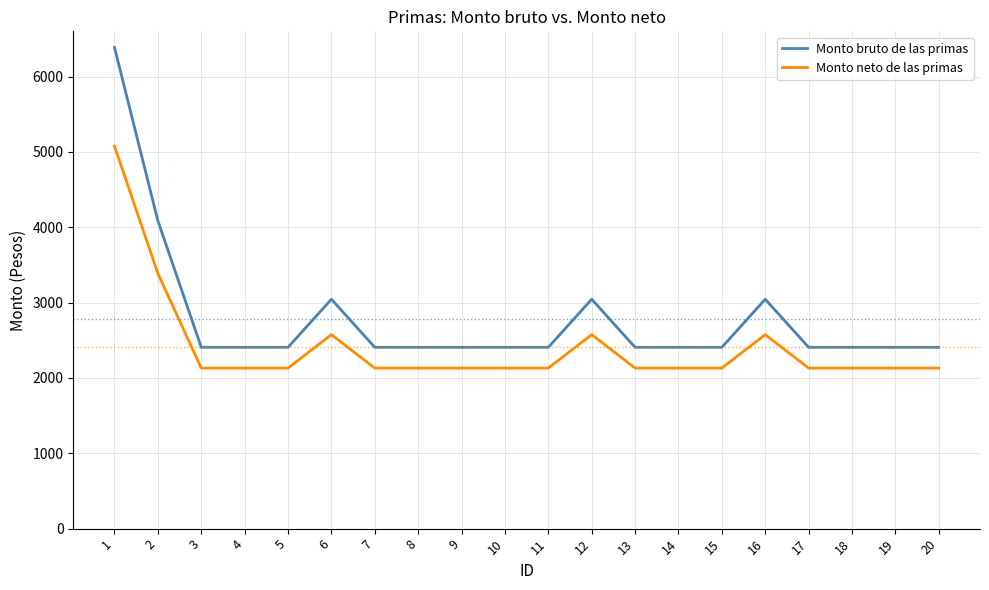

Does the chart have visible grid lines?

Yes